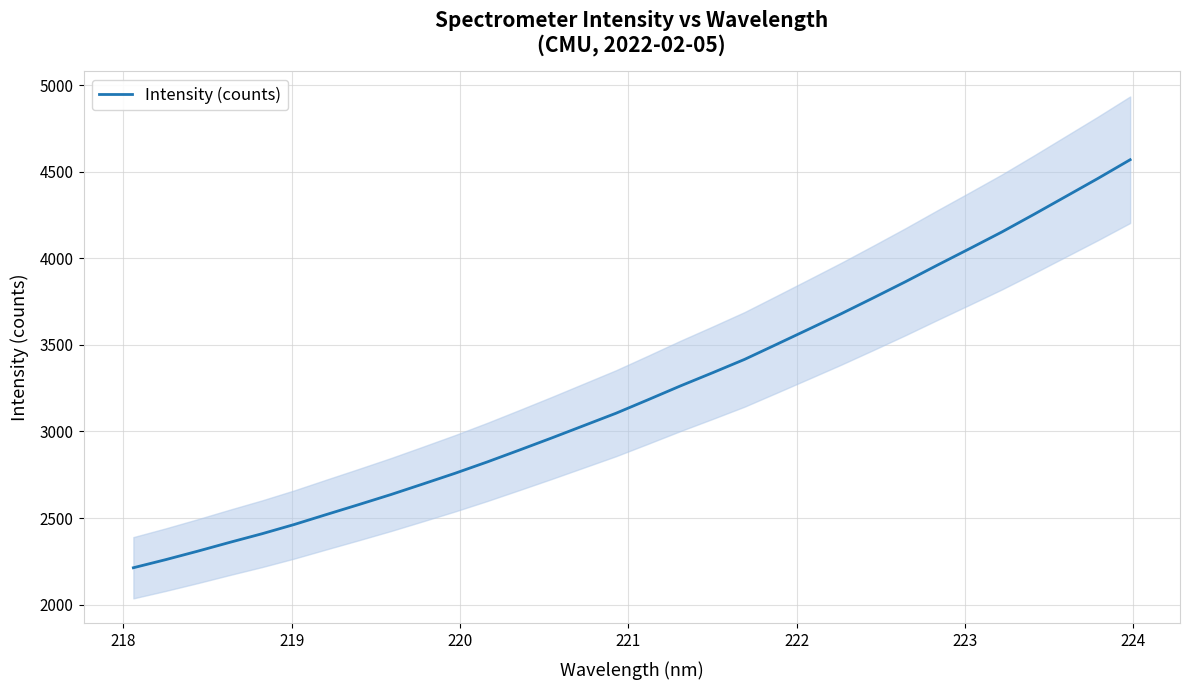

What is the highest value of the Intensity (counts) series?

4570.4